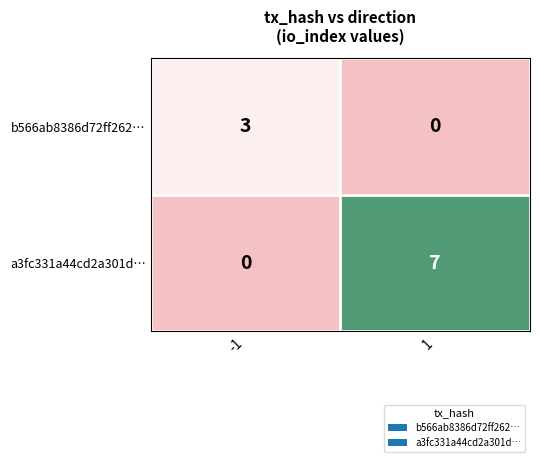

What is the sum of all a3fc331a44cd2a301d… values?

7